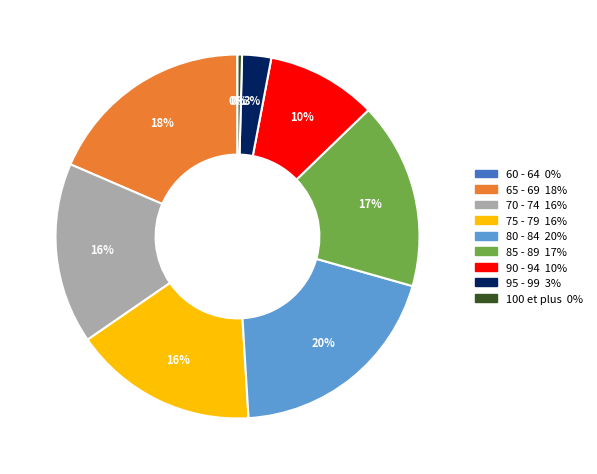

What is the largest slice in the pie chart?

80 - 84